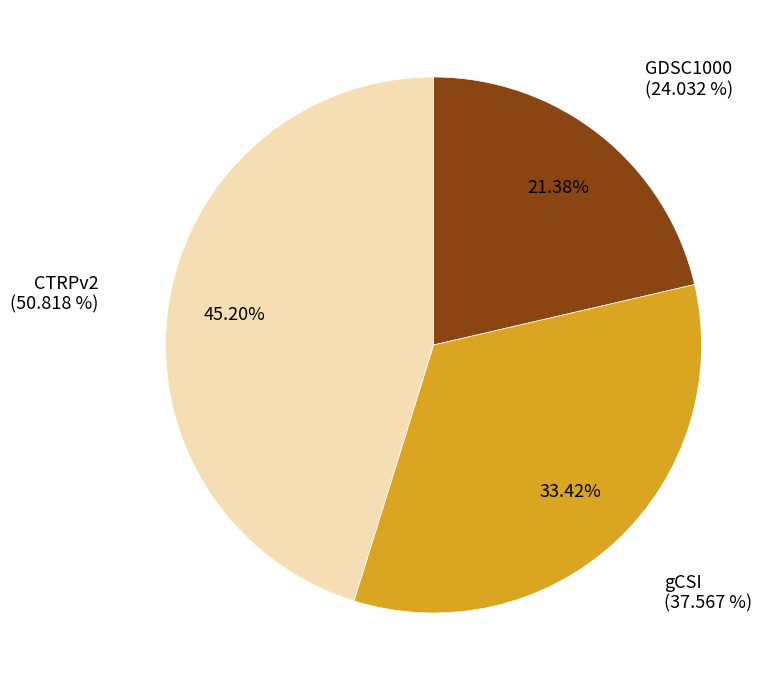

Rank the categories by value from lowest to highest.

GDSC1000, gCSI, CTRPv2